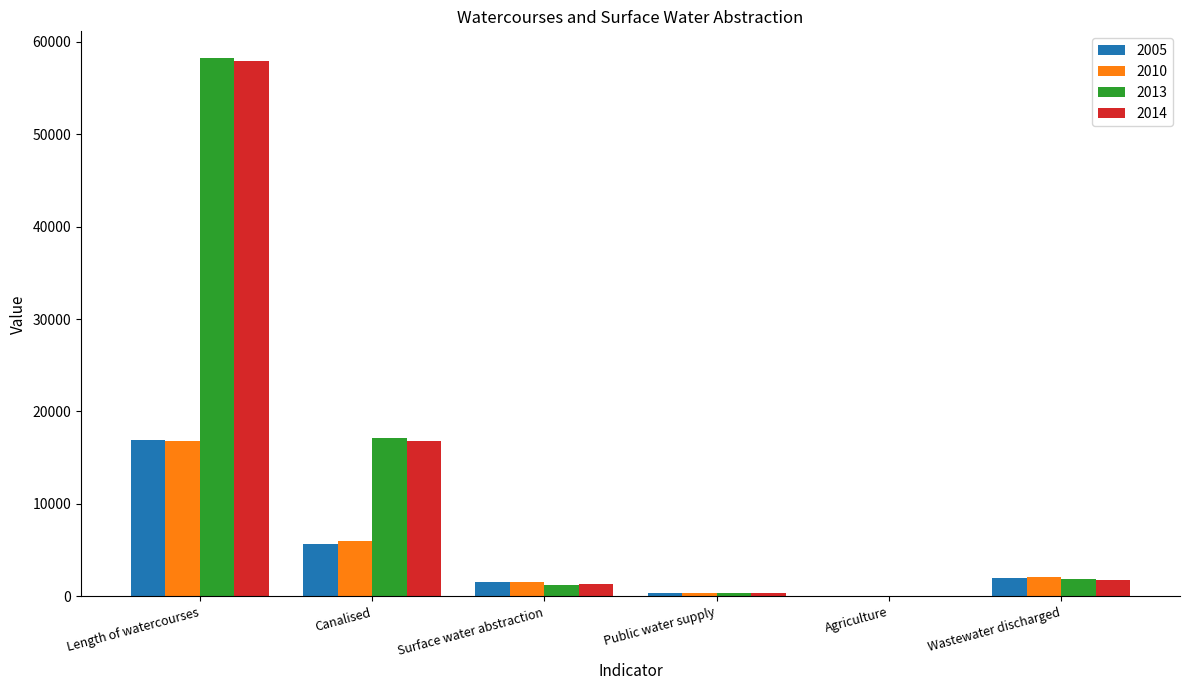

The value of 2013 at Surface water abstraction is 1278.6. True or false?

True